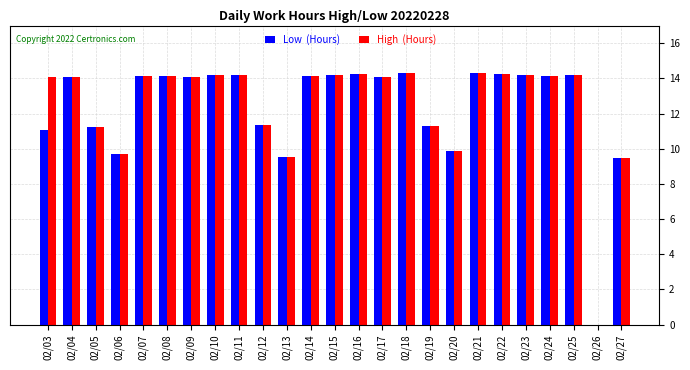

What is the total value across all series at 02/08?

28.3